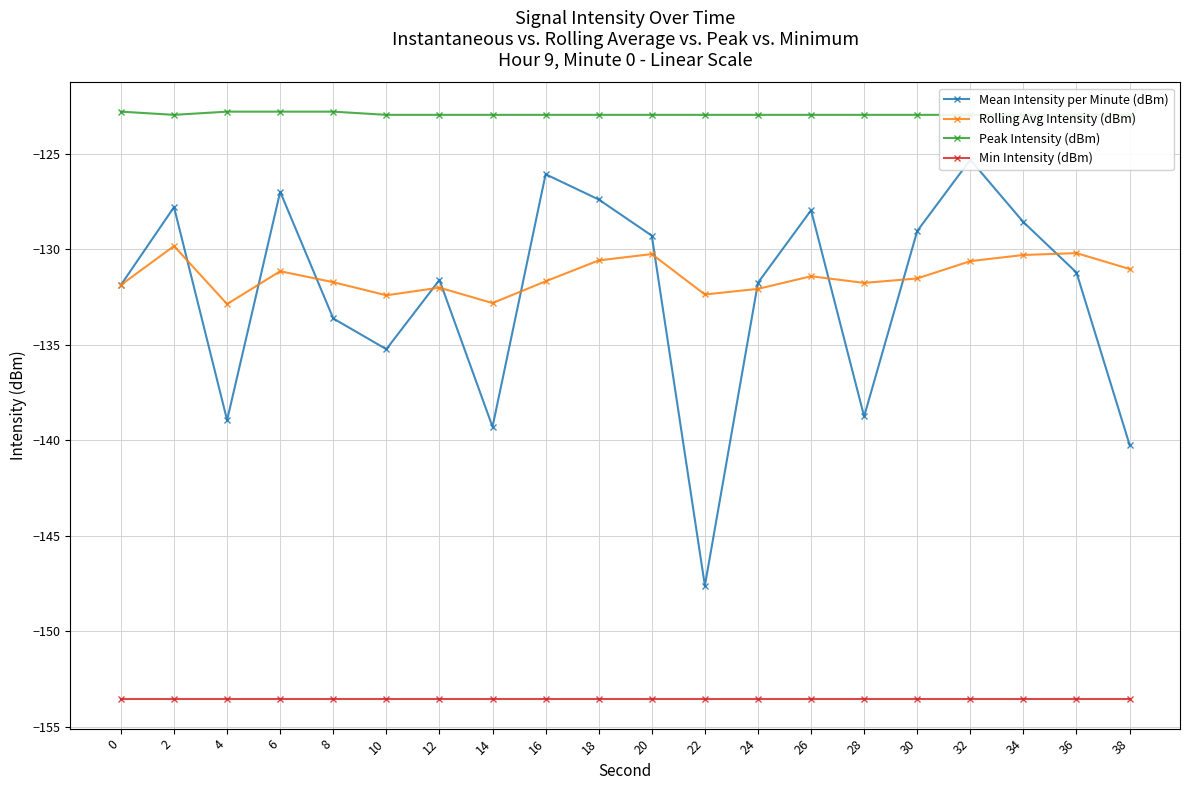

What is the maximum value shown in the chart?

-122.8